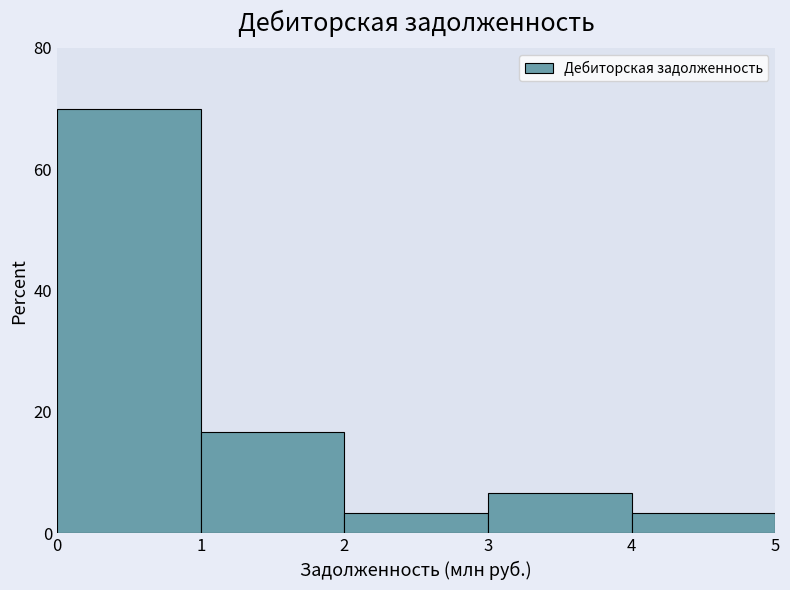

Reading left to right, list every bar in this chart as the range it spans on the x-axis followed by its height. The values are not printed on the chart, so give them approximately, as read against the axis.

0 to 1: 70
1 to 2: 16
2 to 3: 4
3 to 4: 6
4 to 5: 4